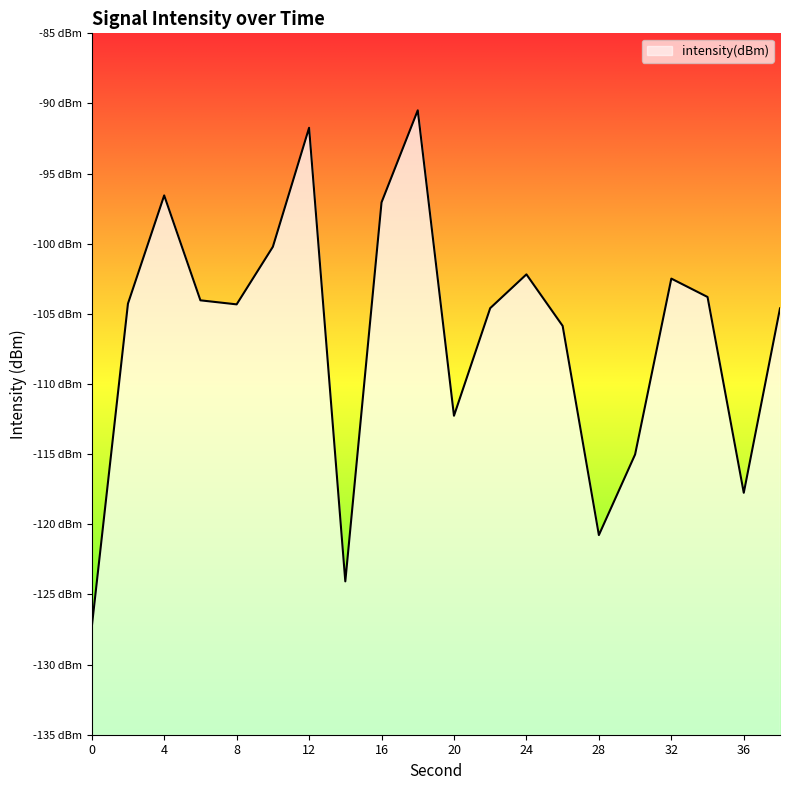

What value does the data have at 6?

-104.0